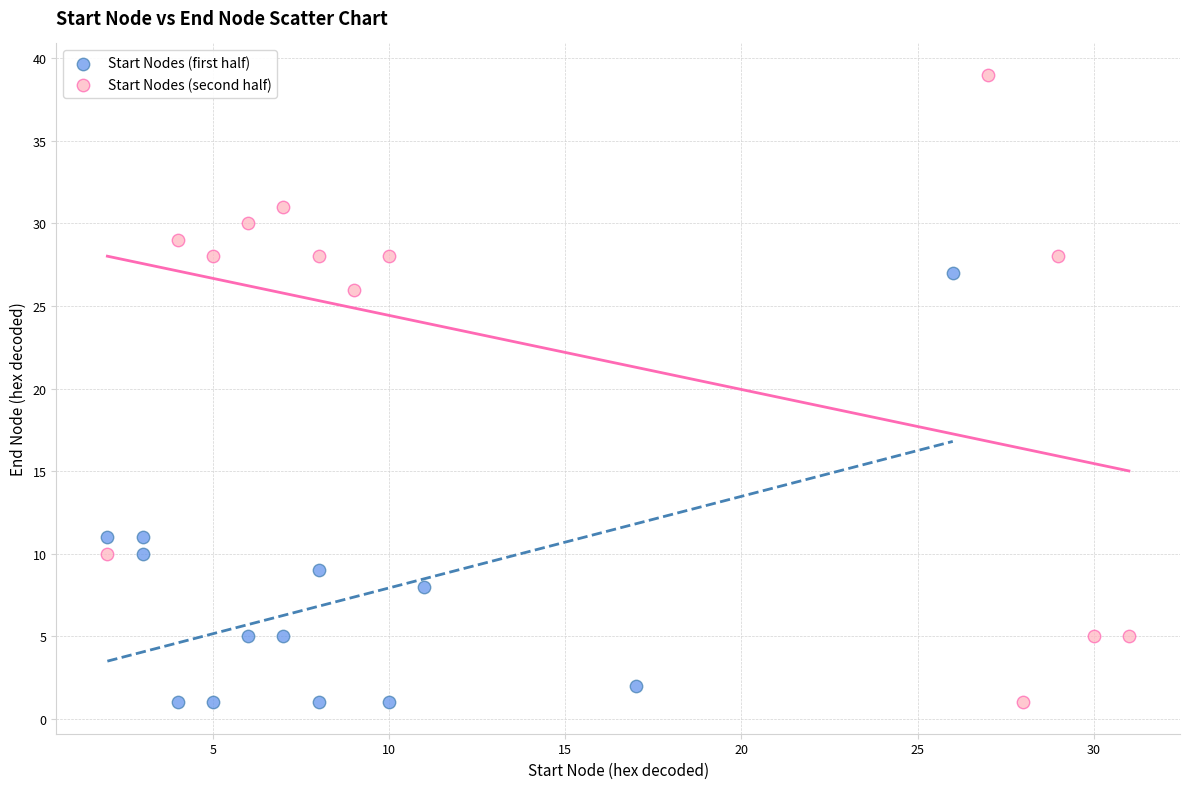

Which series has the largest Y range (max minus min)?

Start Nodes (second half)